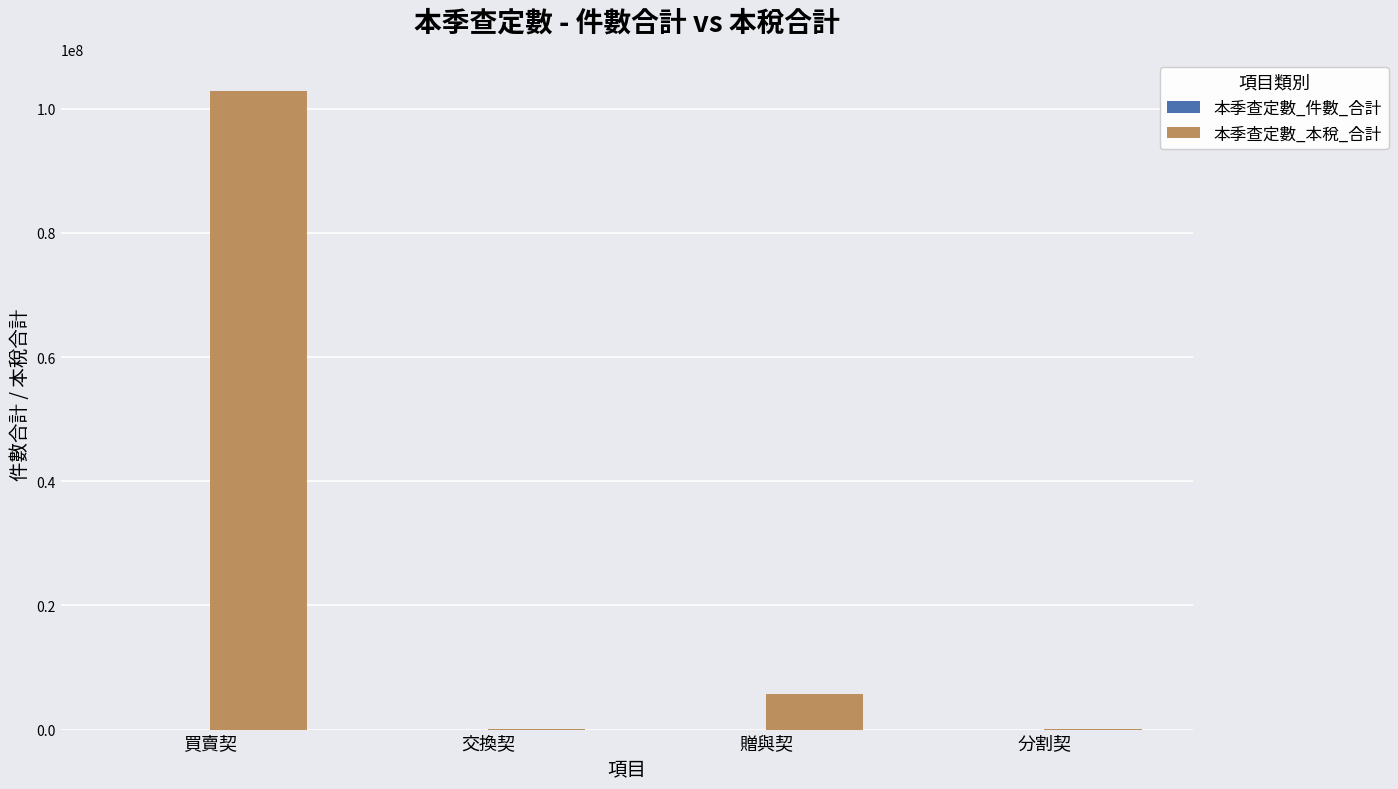

The value of 本季查定數_本稅_合計 at 買賣契 is 102900688. True or false?

True